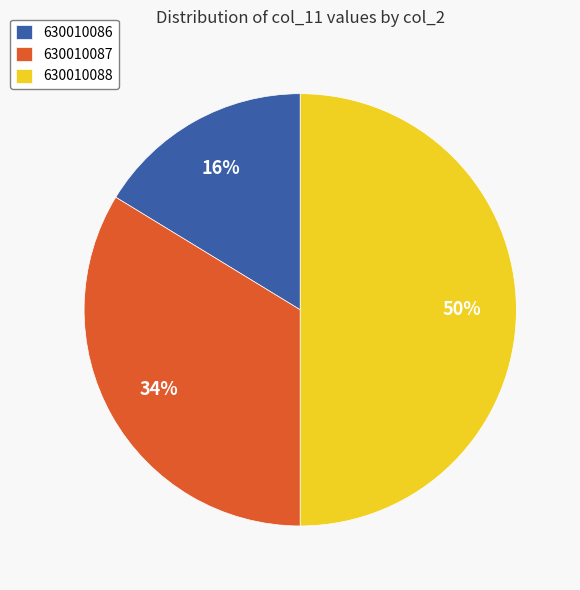

Which slice is the largest?

630010088